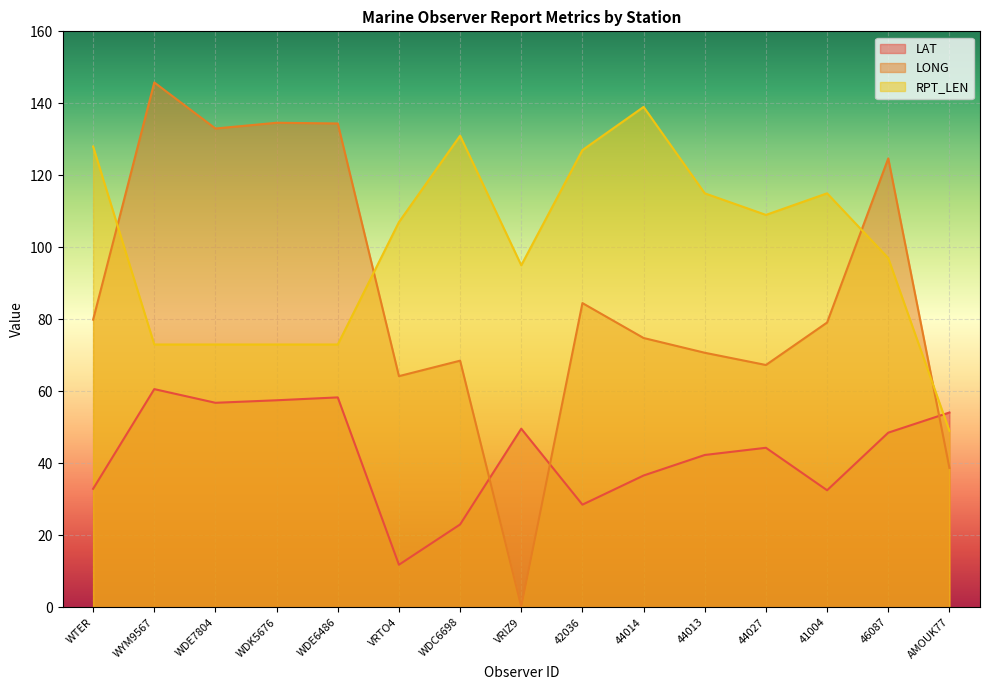

What is the spread (max minus min) of values at 44014?

102.4